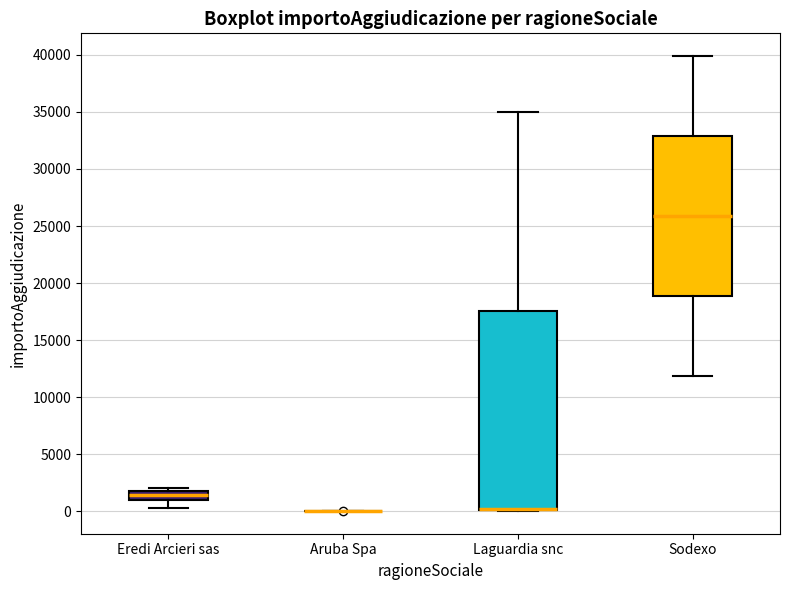

Where does the median line of the box for Sodexo sit on the y-axis? The values are not printed on the chart, so give them approximately, as read against the axis.

26000